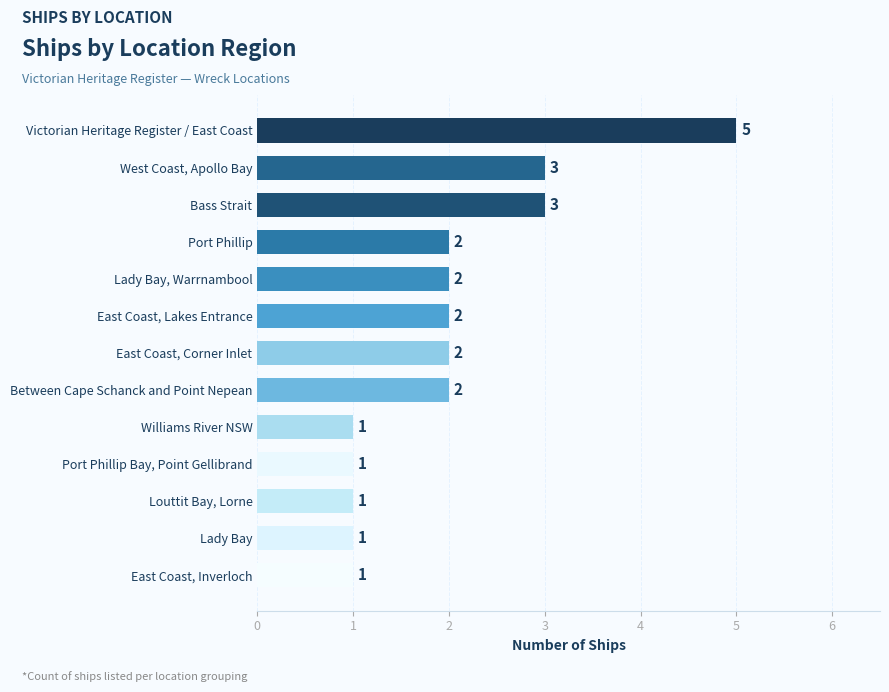

What is the difference between the maximum and minimum values?

4